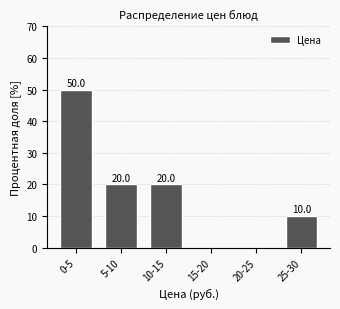

Reading right to left, extract all data points from this chart.

25-30=10	20-25=0	15-20=0	10-15=20	5-10=20	0-5=50